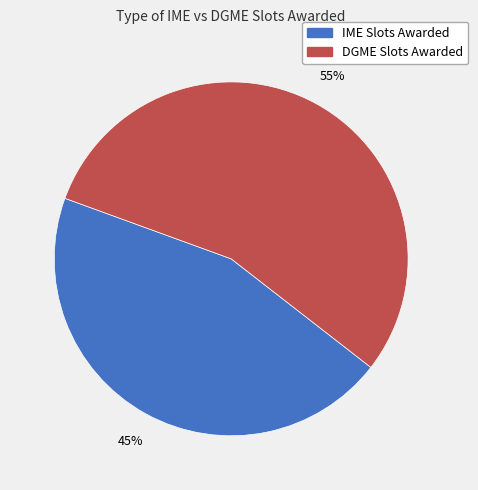

To the nearest percent, what is the average slice percentage?

50%